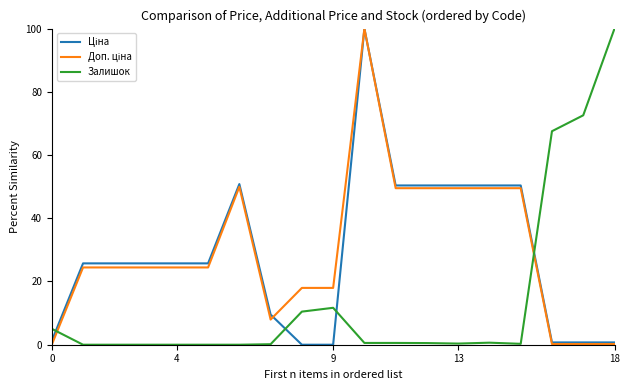

Is this an area chart (filled region under the line)?

No